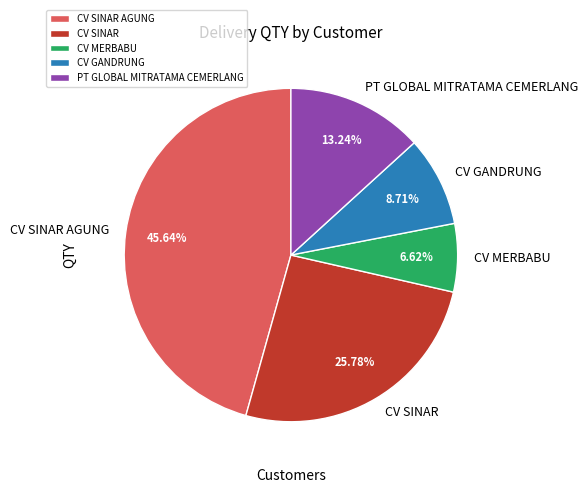

Rank the categories by value from lowest to highest.

CV MERBABU, CV GANDRUNG, PT GLOBAL MITRATAMA CEMERLANG, CV SINAR, CV SINAR AGUNG